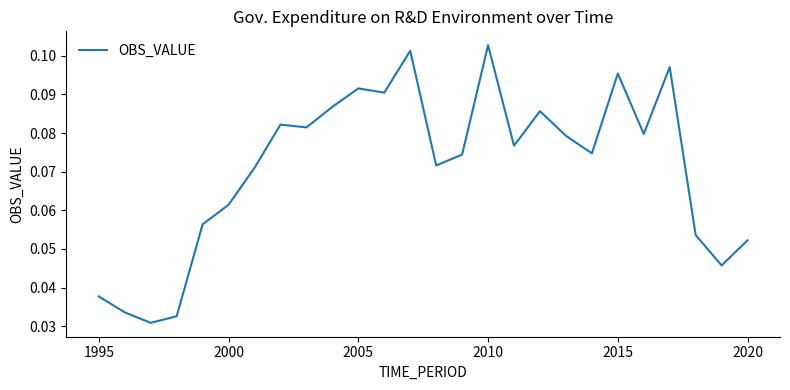

How many lines are shown in the chart?

1